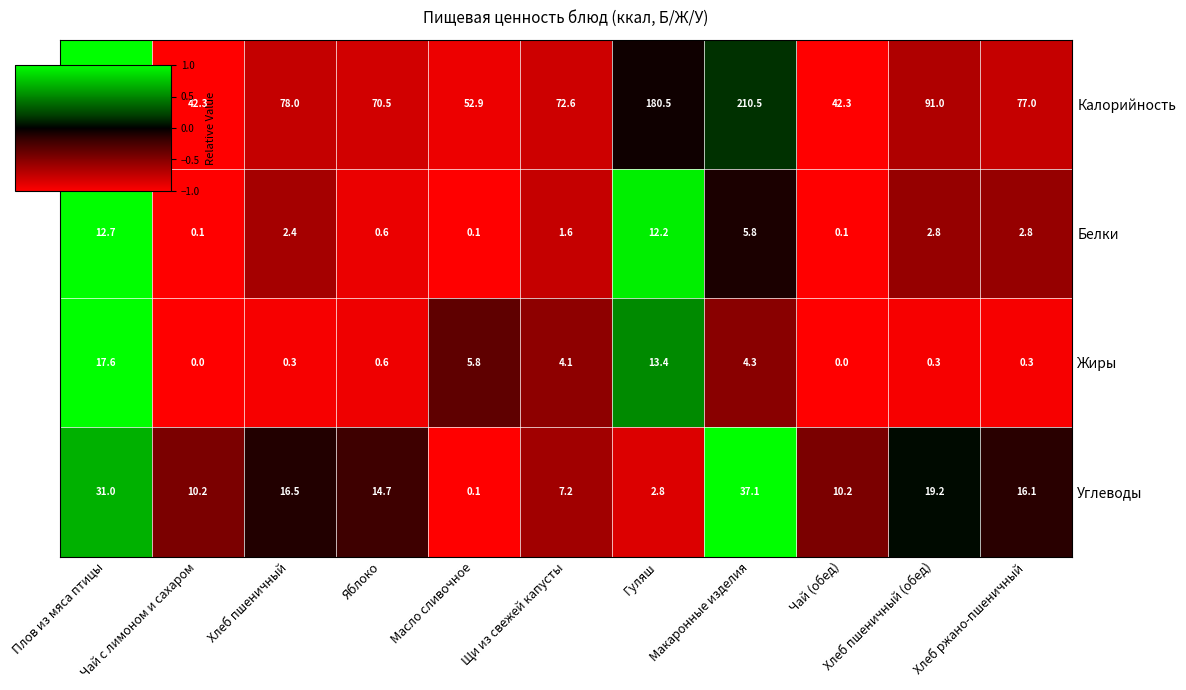

What is the approximate value of Жиры at Яблоко?

0.6